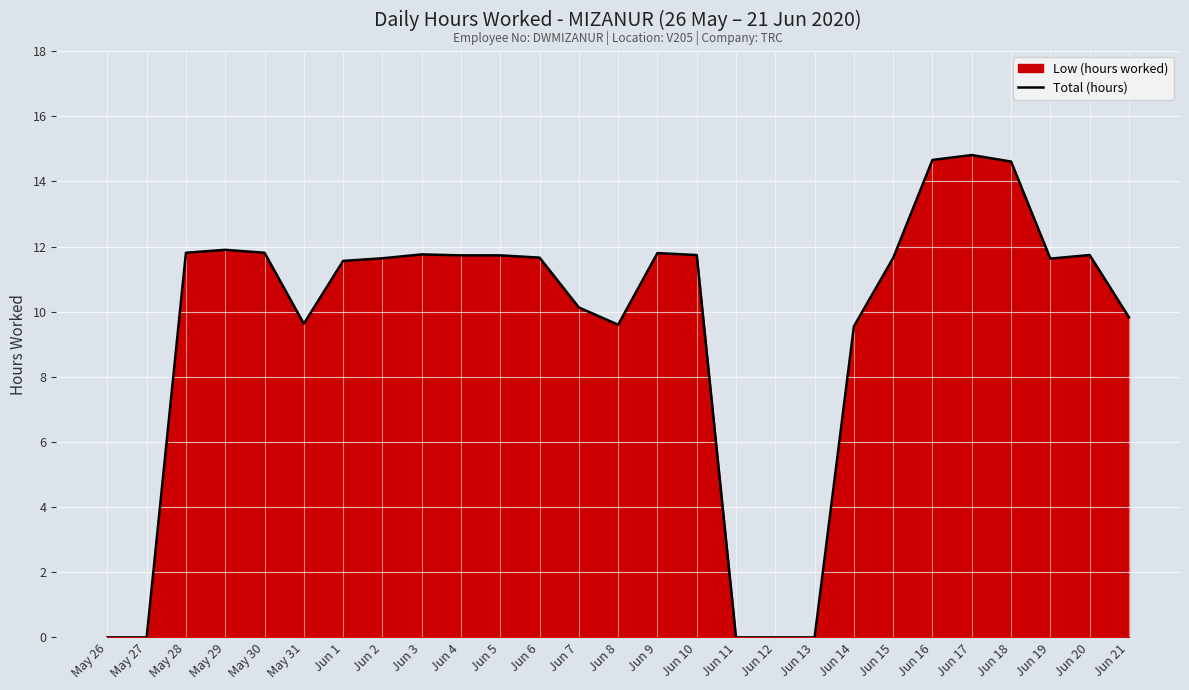

Which has a higher value, May 28 or Jun 7?

May 28